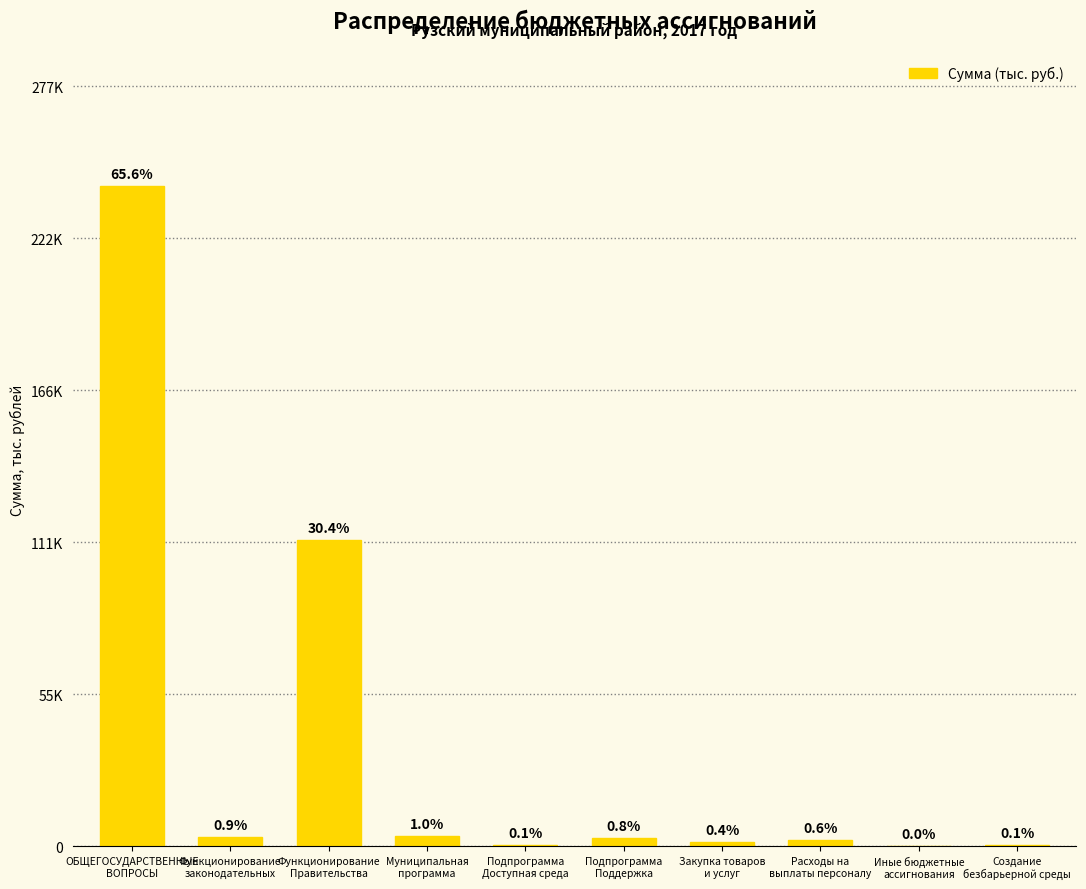

Rank the categories by value from lowest to highest.

Иные бюджетные
ассигнования, Подпрограмма
Доступная среда, Создание
безбарьерной среды, Закупка товаров
и услуг, Расходы на
выплаты персоналу, Подпрограмма
Поддержка, Функционирование
законодательных, Муниципальная
программа, Функционирование
Правительства, ОБЩЕГОСУДАРСТВЕННЫЕ
ВОПРОСЫ